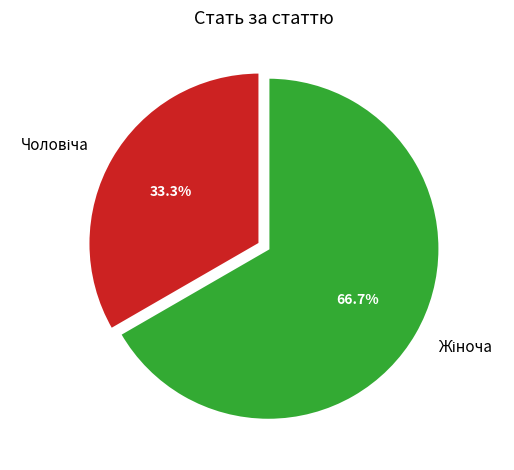

Rank the categories by value from lowest to highest.

Чоловіча, Жіноча